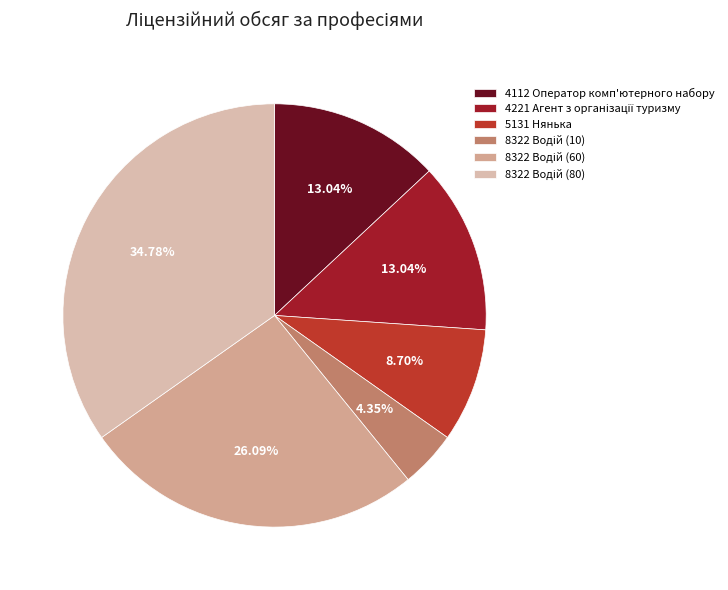

Is 4112 Оператор комп'ютерного набору the majority of the pie?

No